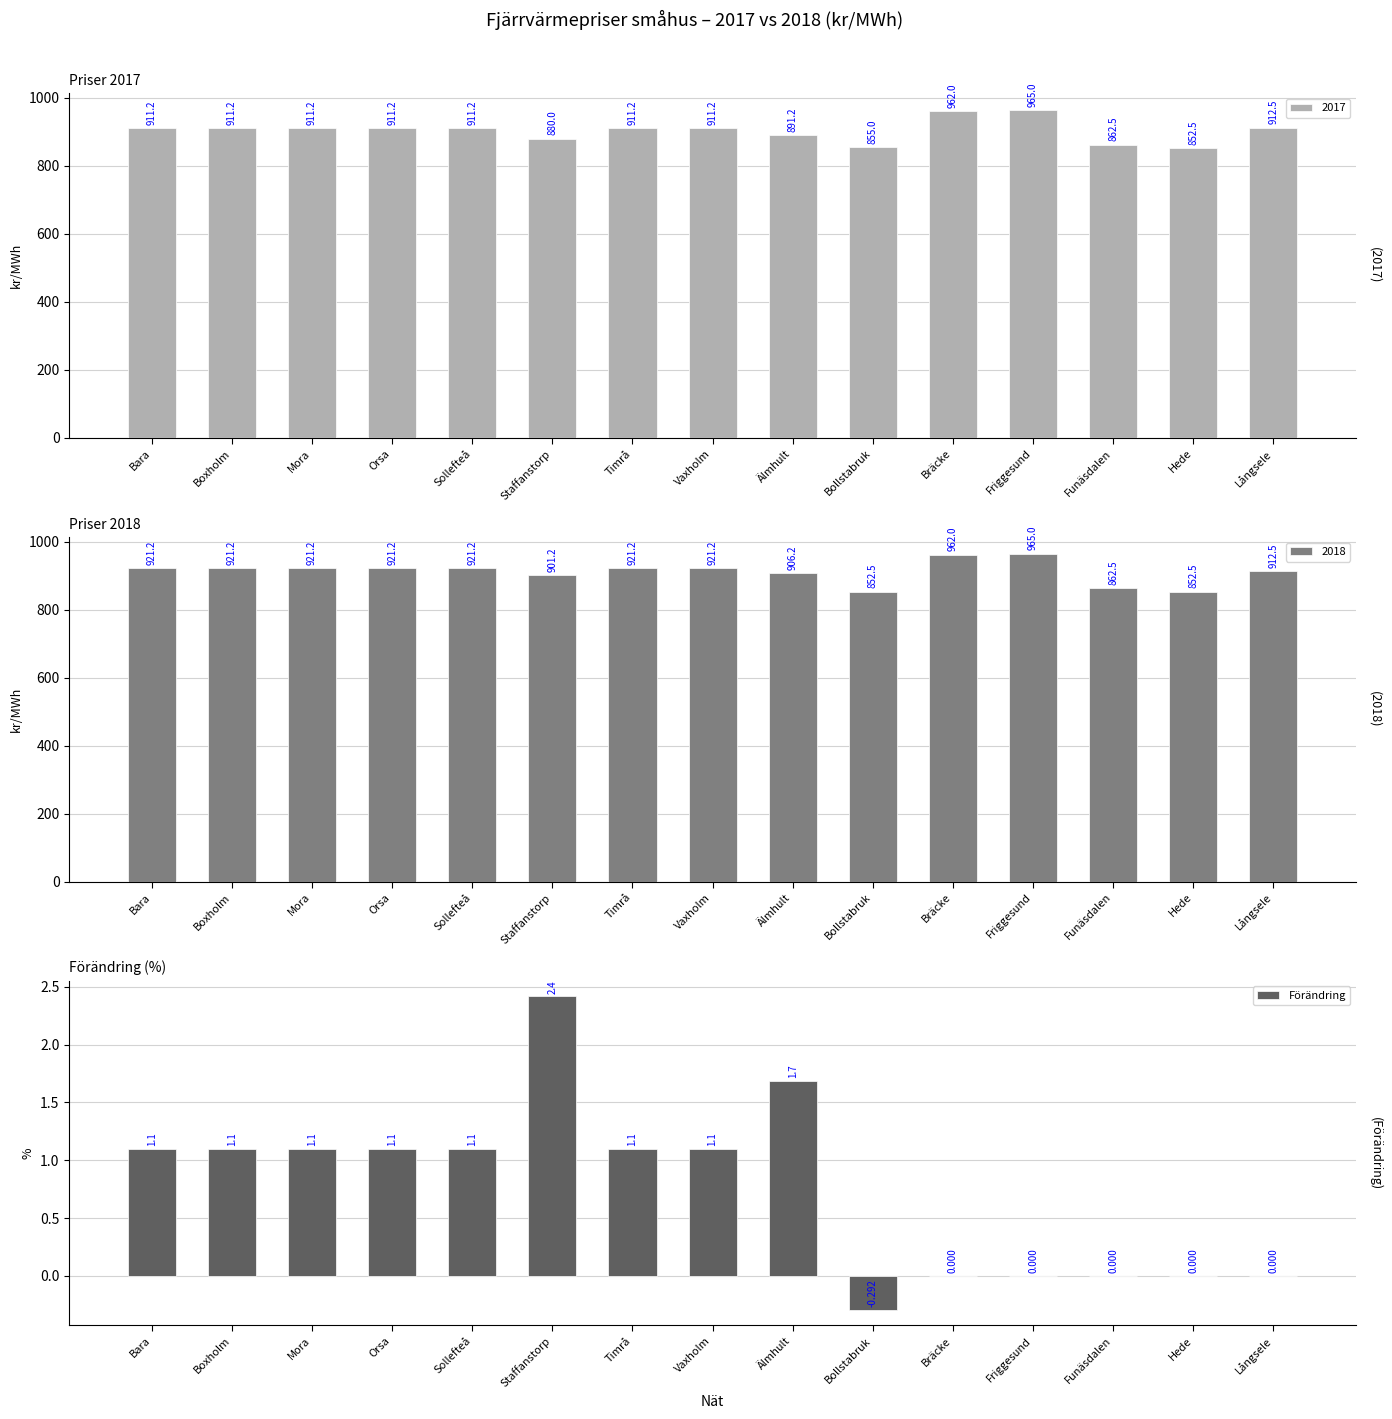

Rank the categories by value from highest to lowest.

Staffanstorp, Älmhult, Bara, Boxholm, Mora, Orsa, Sollefteå, Timrå, Vaxholm, Bräcke, Friggesund, Funäsdalen, Hede, Långsele, Bollstabruk